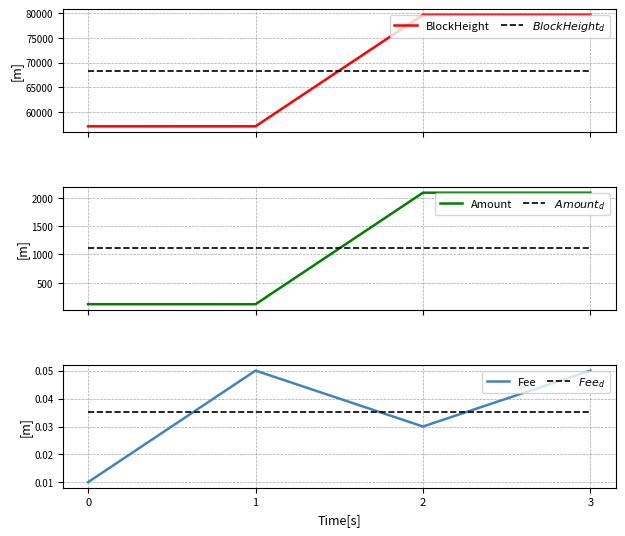

Which series changed the most between 0 and 2?

BlockHeight